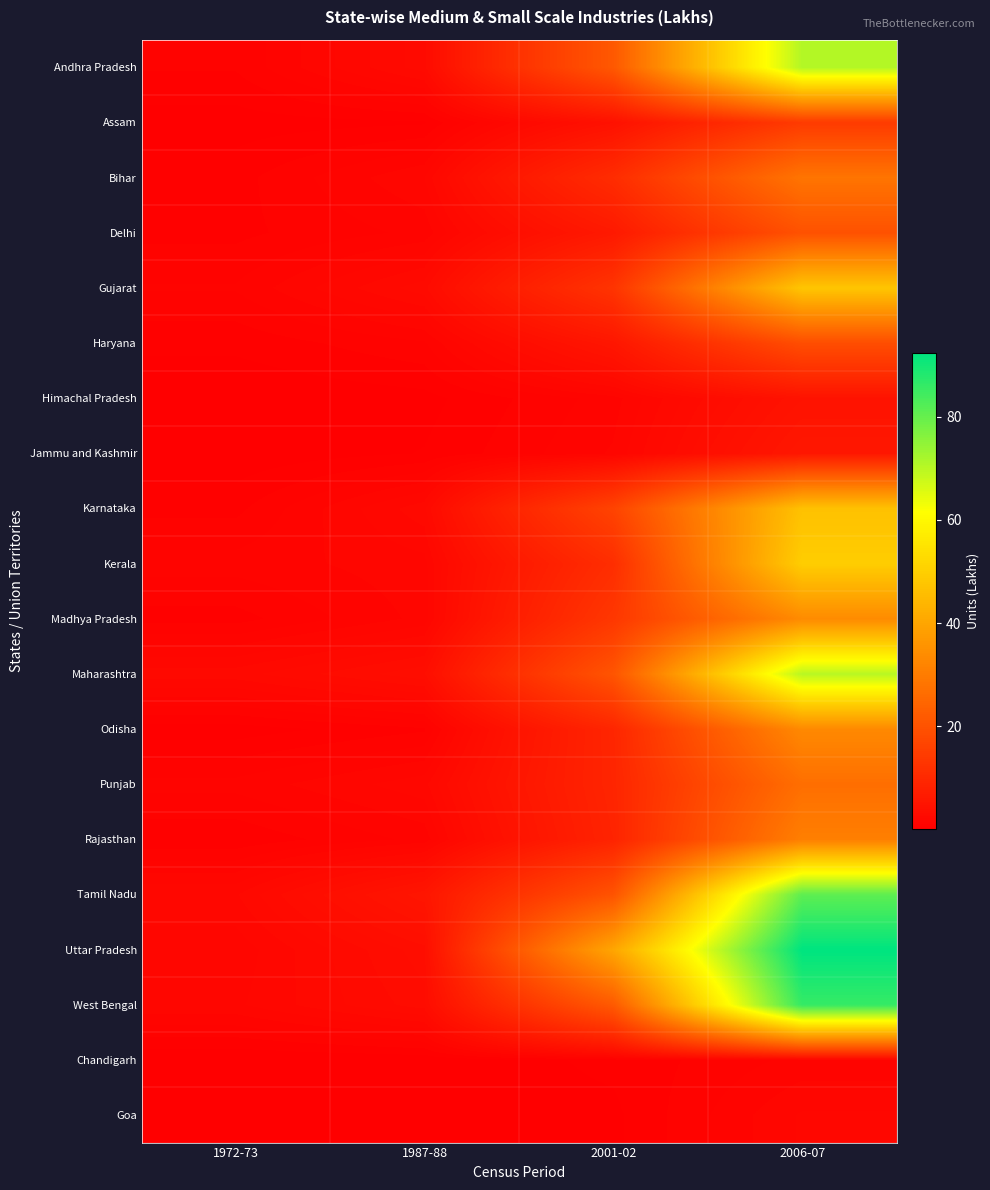

Which series has the largest range (max minus min)?

Uttar Pradesh